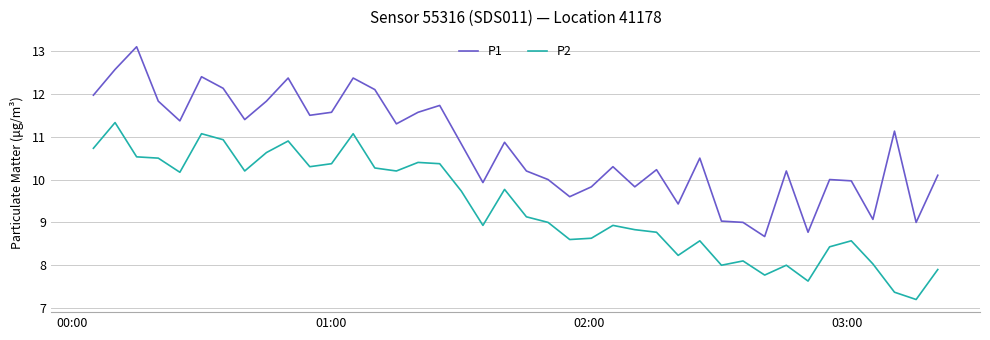

How many lines are shown in the chart?

2